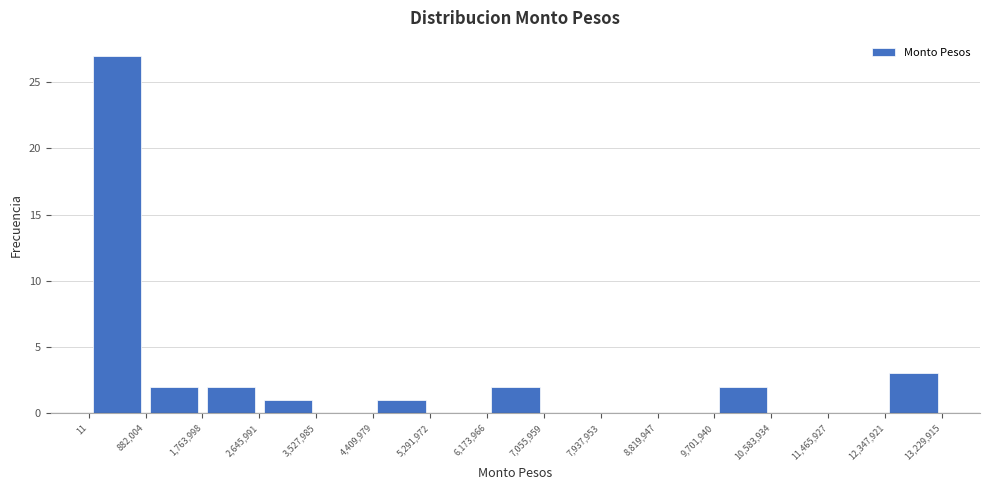

What is the height of the bar covering 9,701,940 to 10,583,934 on the x-axis? The values are not printed on the chart, so give them approximately, as read against the axis.

2